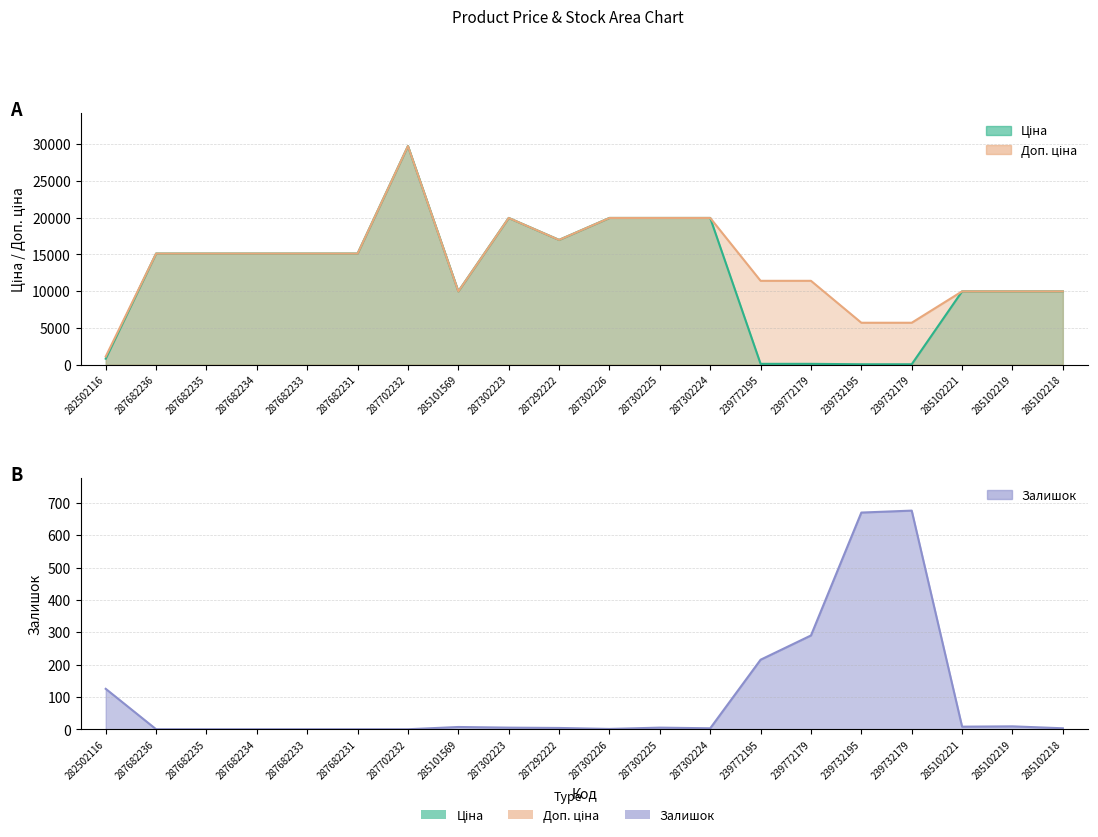

What is the label of the 7th point from the left?

287702232